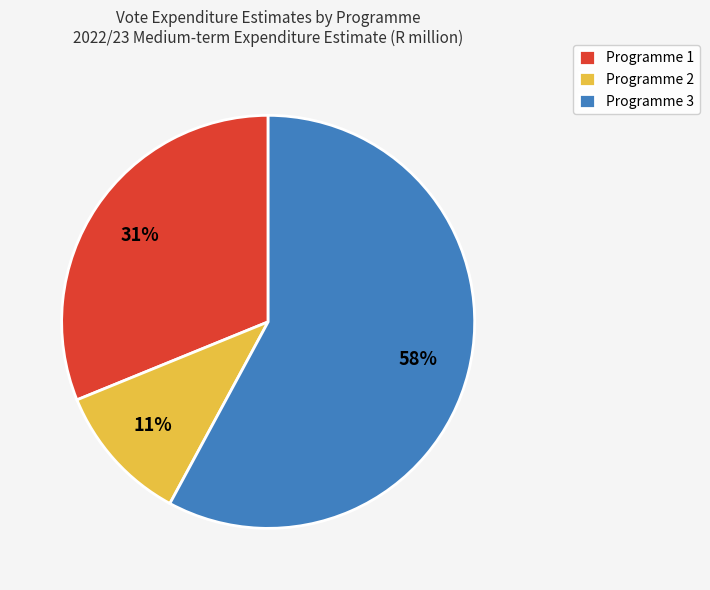

Does any single category account for the majority?

Yes